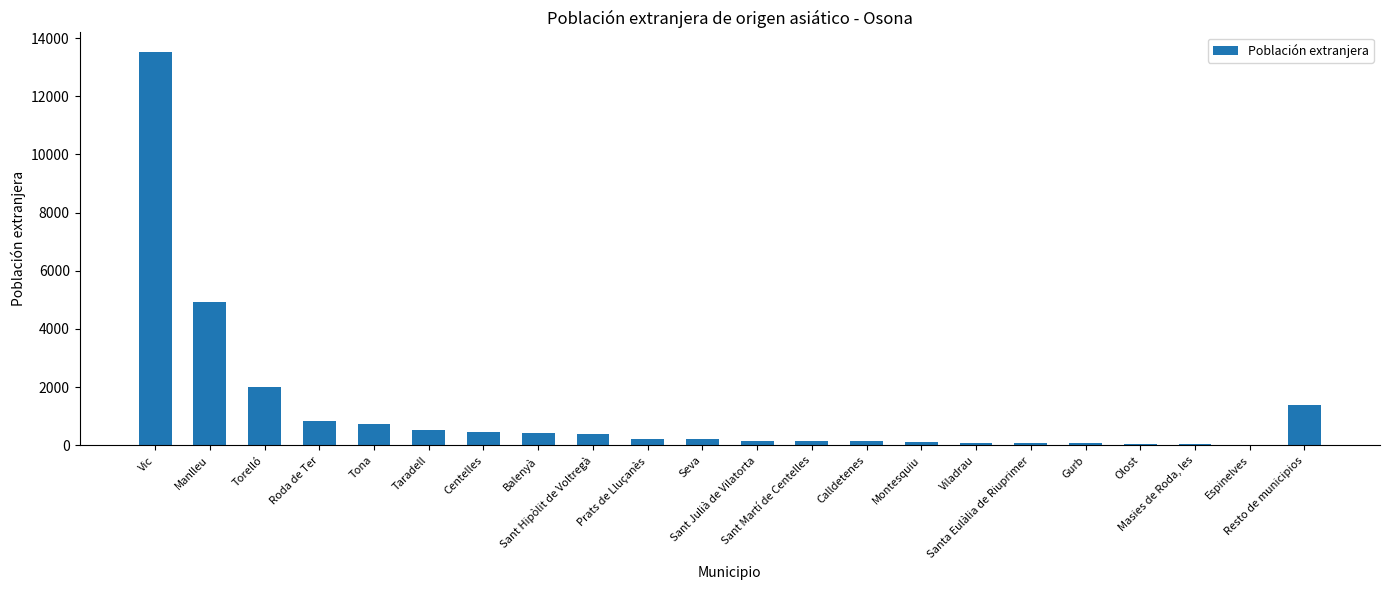

What is the sum of all values?

26536